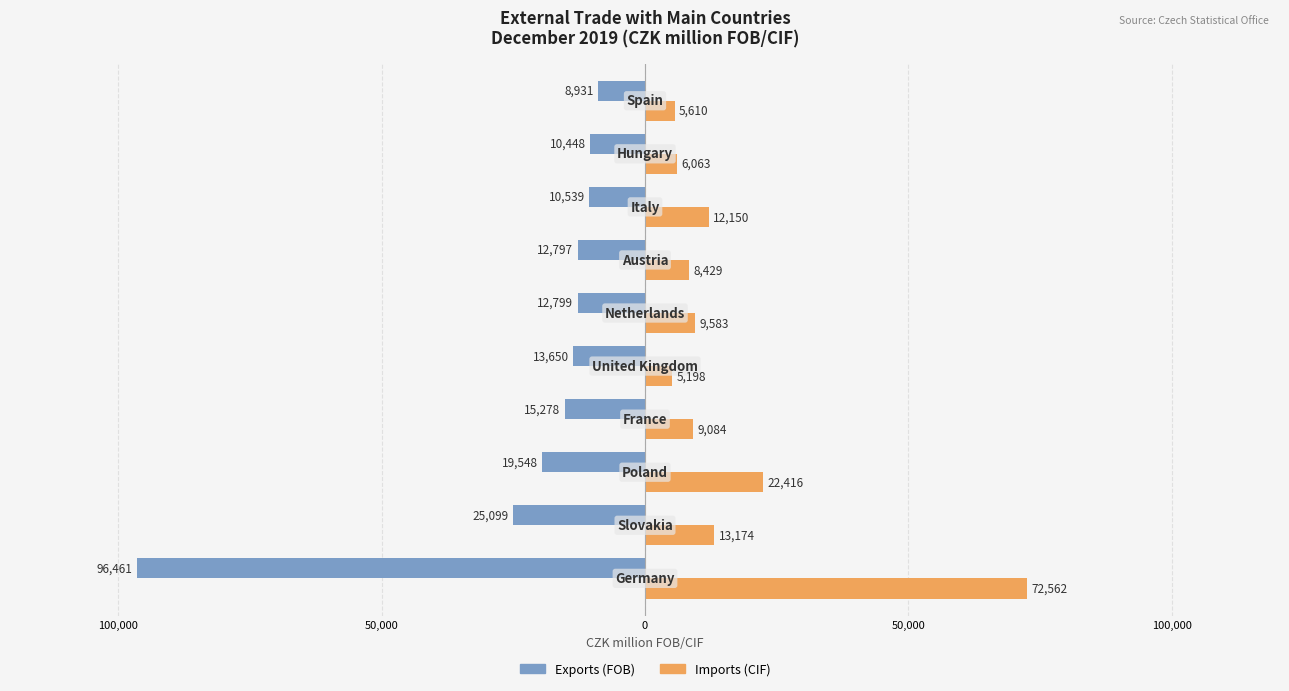

What are all the series names shown in the legend?

Exports (FOB), Imports (CIF)